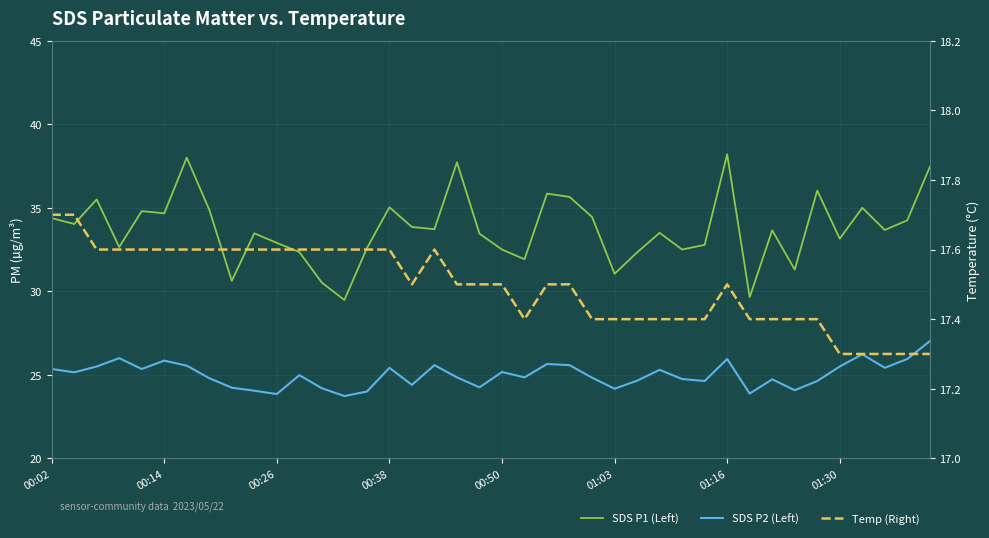

What is the sum of the SDS P2 (Left) values at 10 and 16?

48.2